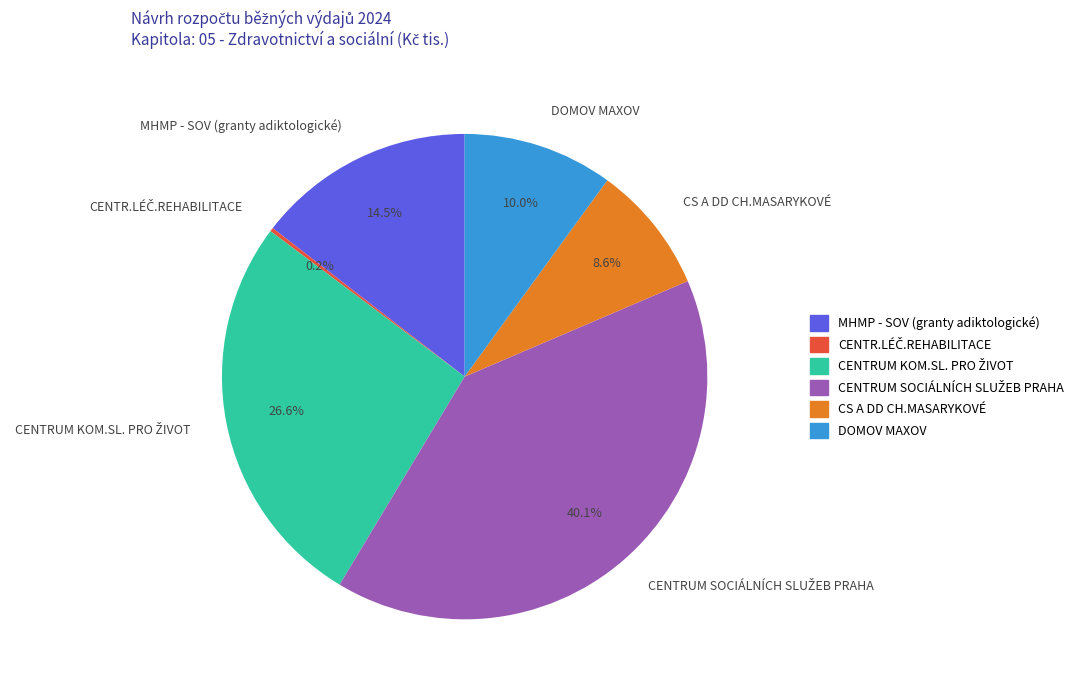

Approximately how many times larger is the value at CS A DD CH.MASARYKOVÉ compared to DOMOV MAXOV?

0.9